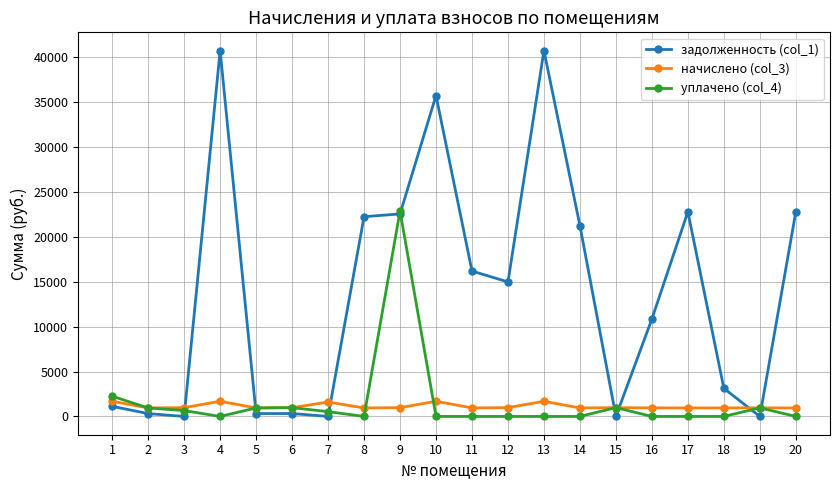

List the series in order of their peak value, lowest first.

начислено (col_3), уплачено (col_4), задолженность (col_1)